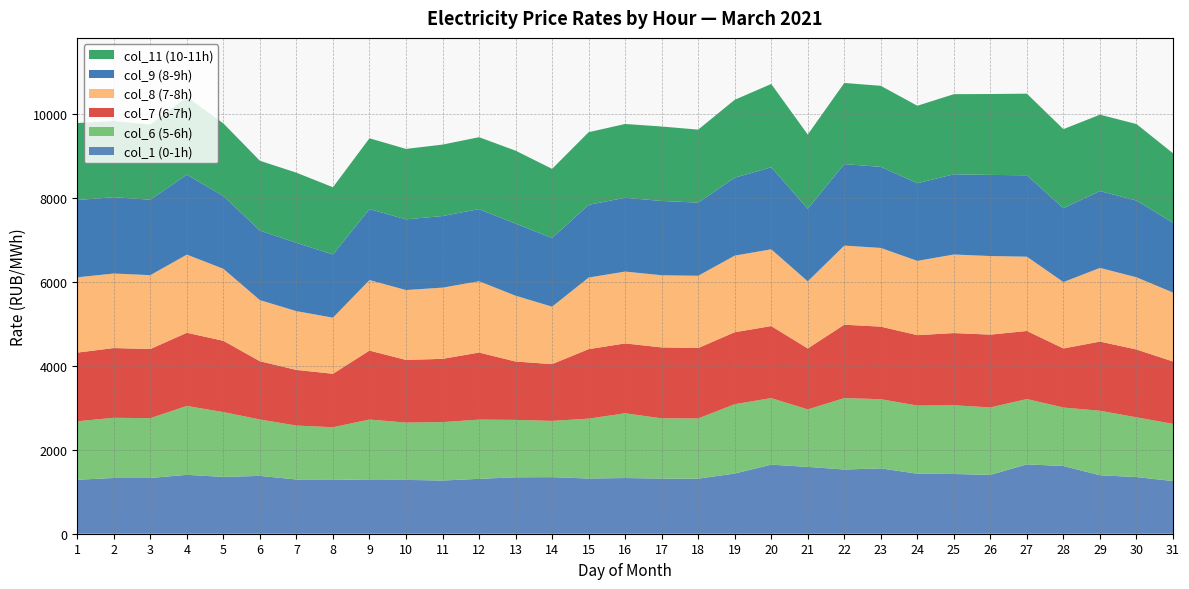

Reading left to right, list all the values displayed in this chart.

col_1 (0-1h): 1=1285.1	2=1327.6	3=1327.6	4=1402.5	5=1353.3	6=1377.4	7=1291.1	8=1293.2	9=1279.5	10=1281.8	11=1267.0	12=1307.6	13=1343.1	14=1347.1	15=1314.6	16=1326.3	17=1313.2	18=1310.8	19=1432.8	20=1644.7	21=1592.0	22=1529.2	23=1555.7	24=1429.3	25=1422.2	26=1401.6	27=1651.5	28=1612.9	29=1392.2	30=1349.3	31=1254.5
col_6 (5-6h): 1=1392.7	2=1433.3	3=1424.1	4=1640.8	5=1542.9	6=1342.8	7=1285.0	8=1242.8	9=1439.7	10=1364.8	11=1391.1	12=1409.9	13=1367.8	14=1339.6	15=1426.7	16=1541.9	17=1434.4	18=1434.6	19=1651.4	20=1585.0	21=1368.4	22=1701.0	23=1648.0	24=1622.7	25=1635.9	26=1606.5	27=1555.8	28=1392.0	29=1536.4	30=1423.1	31=1361.2
col_7 (6-7h): 1=1635.1	2=1660.6	3=1646.1	4=1741.7	5=1697.7	6=1386.6	7=1324.5	8=1272.9	9=1642.0	10=1491.9	11=1506.3	12=1596.9	13=1390.0	14=1352.2	15=1653.9	16=1663.6	17=1688.9	18=1676.5	19=1713.9	20=1715.2	21=1451.3	22=1746.9	23=1727.6	24=1676.5	25=1720.1	26=1733.2	27=1620.5	28=1407.1	29=1646.4	30=1614.8	31=1486.0
col_8 (7-8h): 1=1793.1	2=1774.7	3=1759.6	4=1862.0	5=1714.7	6=1456.3	7=1400.3	8=1335.8	9=1679.0	10=1664.5	11=1695.9	12=1698.0	13=1567.5	14=1368.0	15=1704.7	16=1711.3	17=1718.8	18=1720.8	19=1824.0	20=1828.6	21=1598.4	22=1884.7	23=1874.4	24=1769.2	25=1870.9	26=1871.6	27=1769.4	28=1580.9	29=1755.3	30=1719.0	31=1642.4
col_9 (8-9h): 1=1840.4	2=1817.4	3=1796.9	4=1904.1	5=1733.3	6=1655.5	7=1626.7	8=1504.5	9=1690.6	10=1682.7	11=1705.2	12=1717.7	13=1716.1	14=1634.5	15=1732.5	16=1757.2	17=1768.9	18=1741.8	19=1855.5	20=1954.0	21=1727.6	22=1939.8	23=1930.6	24=1848.6	25=1911.0	26=1931.7	27=1938.4	28=1758.5	29=1829.4	30=1827.7	31=1660.2
col_11 (10-11h): 1=1834.1	2=1813.7	3=1789.7	4=1853.2	5=1729.0	6=1662.6	7=1669.9	8=1601.5	9=1685.9	10=1678.1	11=1700.6	12=1712.6	13=1737.6	14=1647.0	15=1728.9	16=1757.4	17=1772.8	18=1738.6	19=1855.7	20=1982.3	21=1768.0	22=1932.5	23=1929.9	24=1845.1	25=1906.7	26=1926.7	27=1943.2	28=1883.0	29=1819.0	30=1821.8	31=1655.3